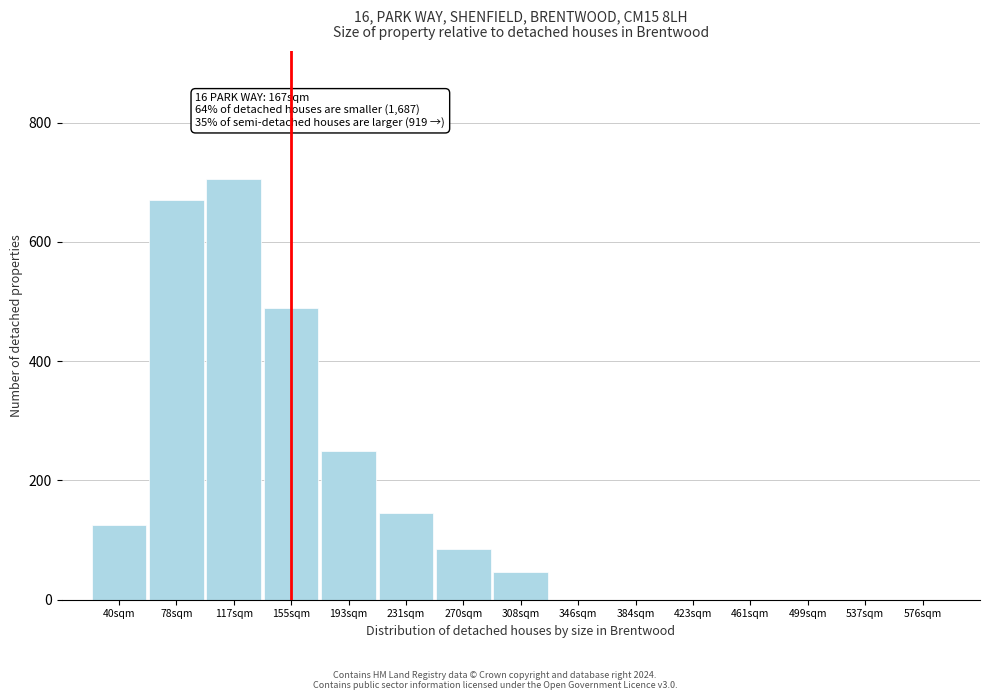

Reading right to left, extract all data points from this chart.

576sqm=0	537sqm=0	499sqm=0	461sqm=0	423sqm=0	384sqm=0	346sqm=0	308sqm=47	270sqm=85	231sqm=145	193sqm=250	155sqm=490	117sqm=705	78sqm=670	40sqm=125